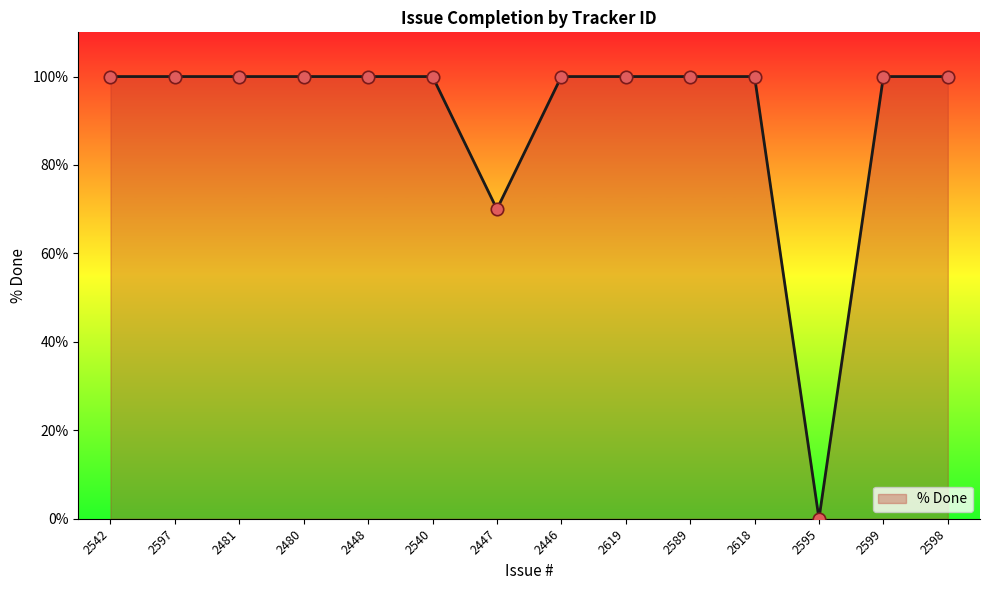

What is the change in value from 2542 to 2447?

-30